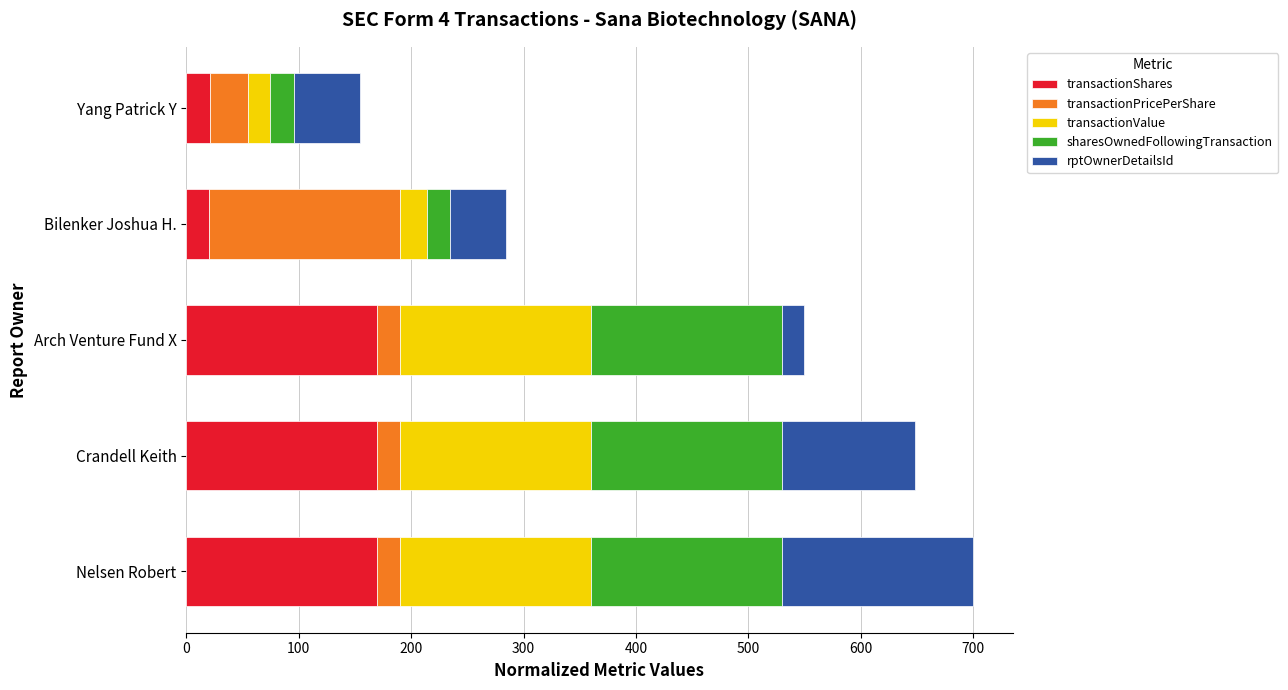

What is the maximum value for transactionShares?

170.0